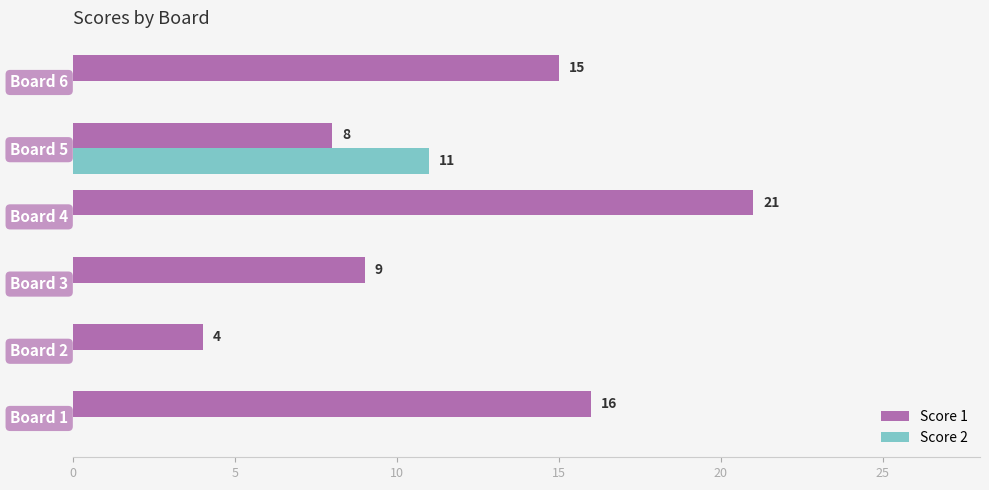

How many series are shown in this chart?

2